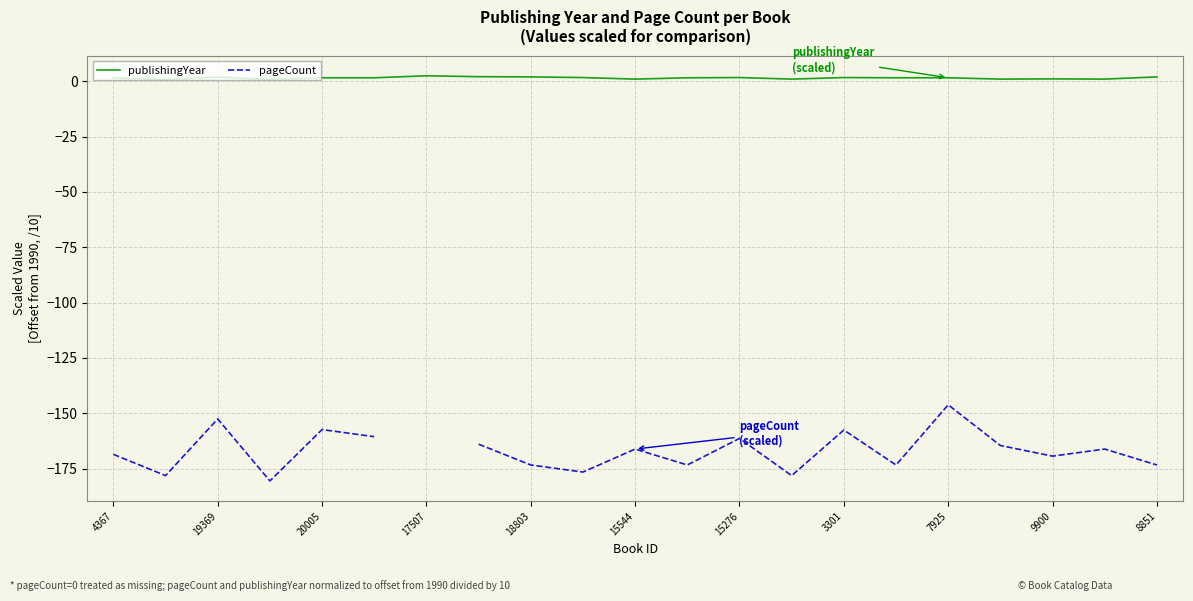

The value of publishingYear at 19369 is 0.8. True or false?

True